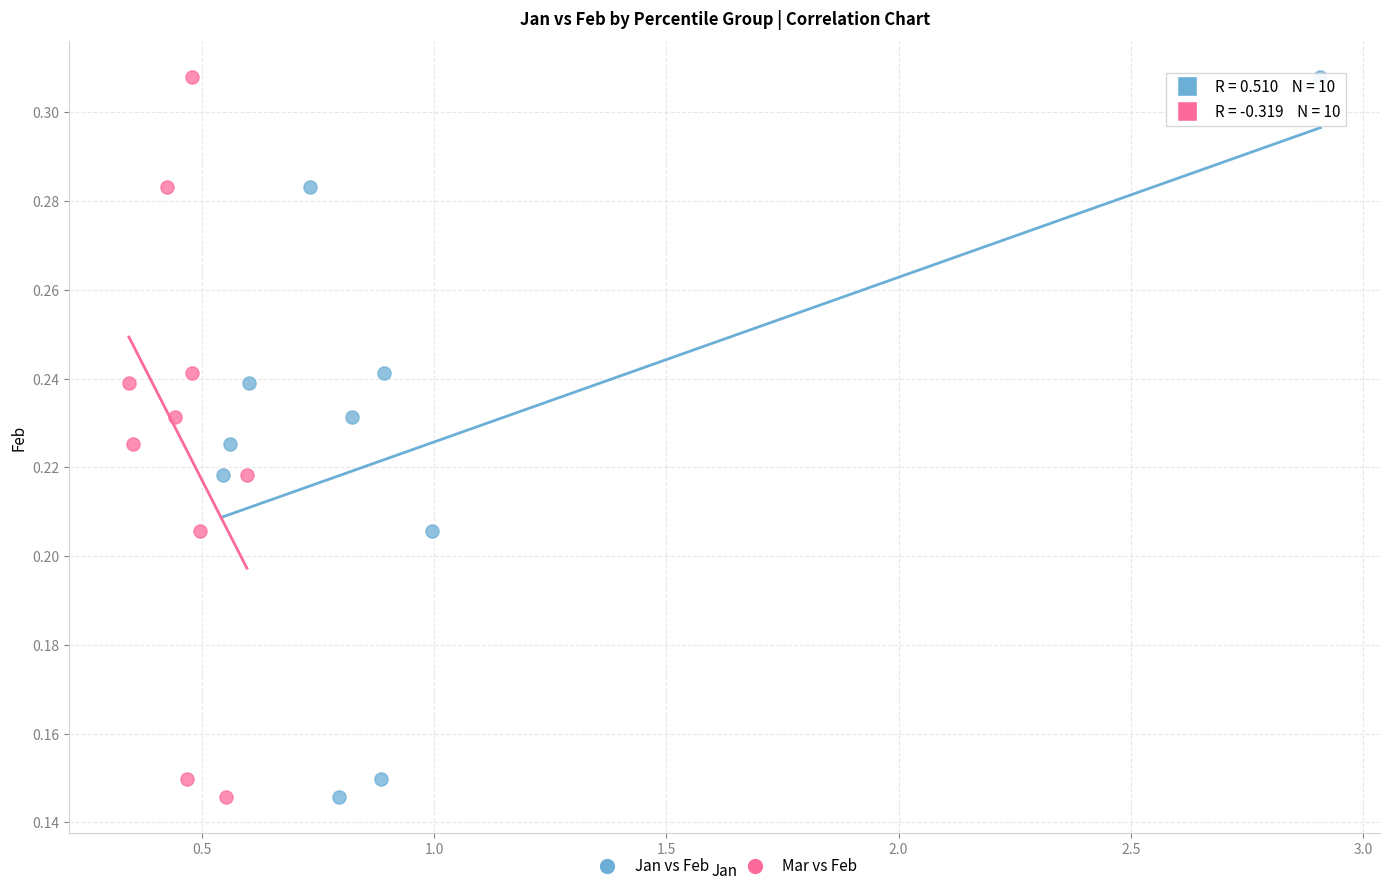

What are all the series names shown in the legend?

Jan vs Feb, Mar vs Feb